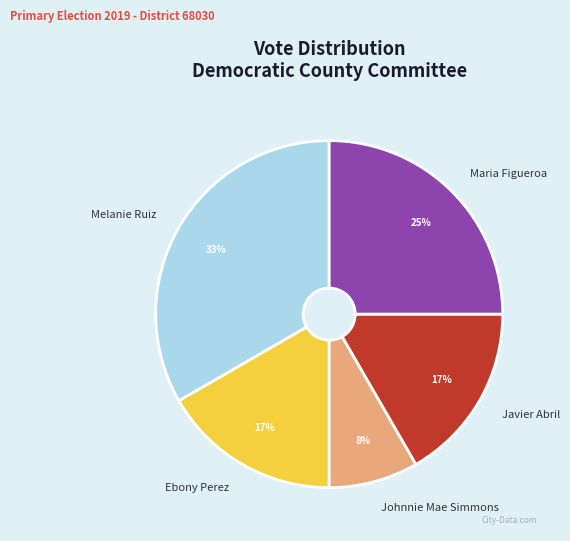

Combined, do Javier Abril and Johnnie Mae Simmons account for over 50%?

No